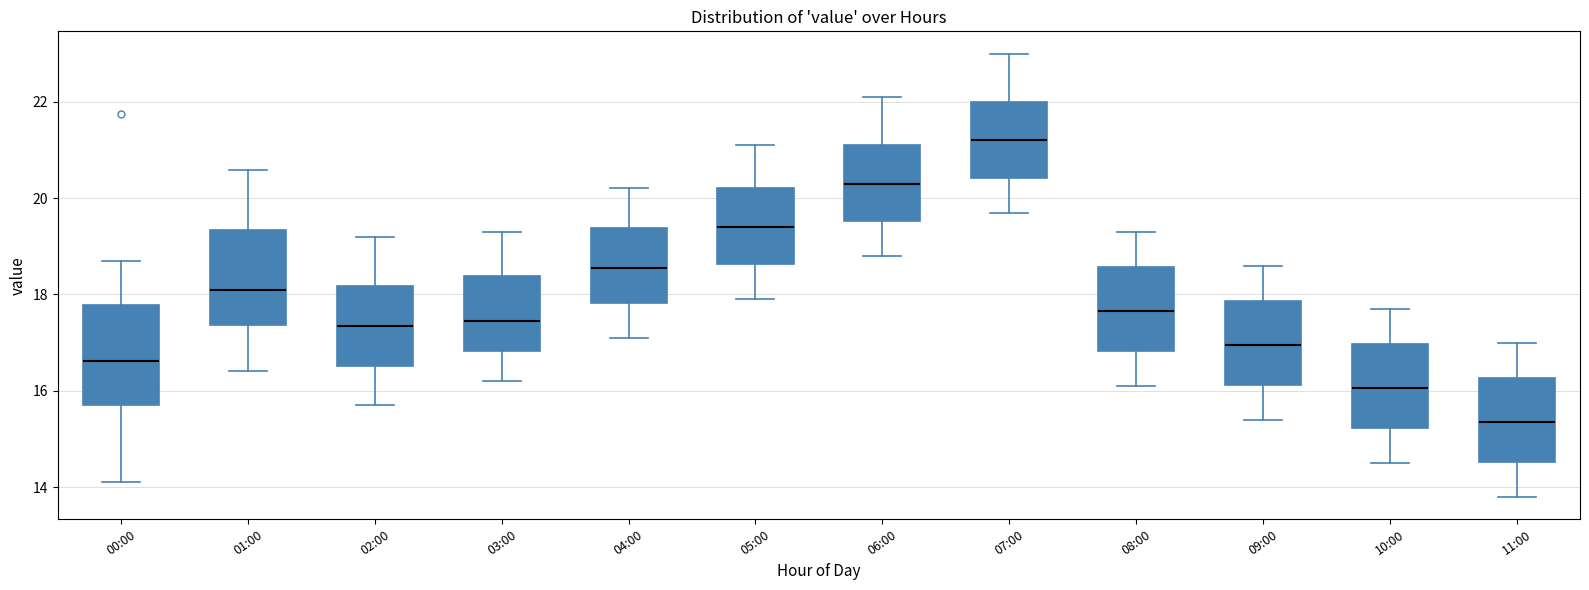

Reading left to right, read every box against the y-axis: the position of its median line, the range the box covers, and the ends of its whiskers. The values are not printed on the chart, so give them approximately, as read against the axis.

00:00: median 16.6, box 15.8 to 17.8, whiskers 14.2 to 18.8
01:00: median 18.2, box 17.4 to 19.4, whiskers 16.4 to 20.6
02:00: median 17.4, box 16.6 to 18.2, whiskers 15.8 to 19.2
03:00: median 17.4, box 16.8 to 18.4, whiskers 16.2 to 19.4
04:00: median 18.6, box 17.8 to 19.4, whiskers 17.2 to 20.2
05:00: median 19.4, box 18.6 to 20.2, whiskers 18.0 to 21.2
06:00: median 20.4, box 19.6 to 21.2, whiskers 18.8 to 22.2
07:00: median 21.2, box 20.4 to 22.0, whiskers 19.8 to 23.0
08:00: median 17.6, box 16.8 to 18.6, whiskers 16.2 to 19.4
09:00: median 17.0, box 16.2 to 17.8, whiskers 15.4 to 18.6
10:00: median 16.0, box 15.2 to 17.0, whiskers 14.6 to 17.8
11:00: median 15.4, box 14.6 to 16.2, whiskers 13.8 to 17.0